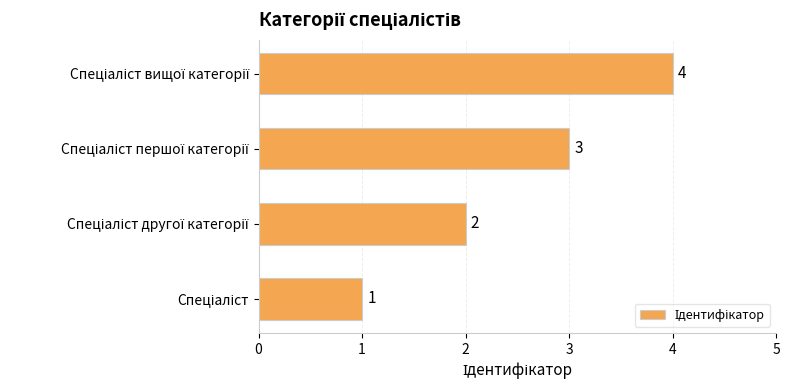

What is the sum of all values?

10